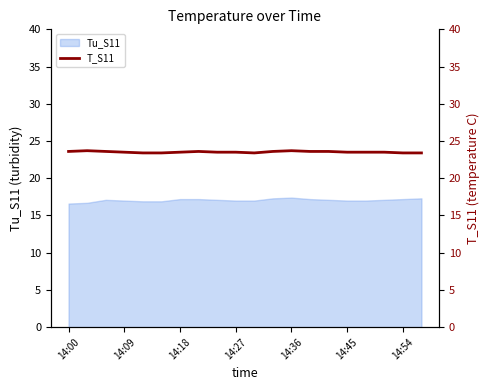

Reading left to right, extract all data points from this chart.

23.6	23.7	23.6	23.5	23.4	23.4	23.5	23.6	23.5	23.5	23.4	23.6	23.7	23.6	23.6	23.5	23.5	23.5	23.4	23.4